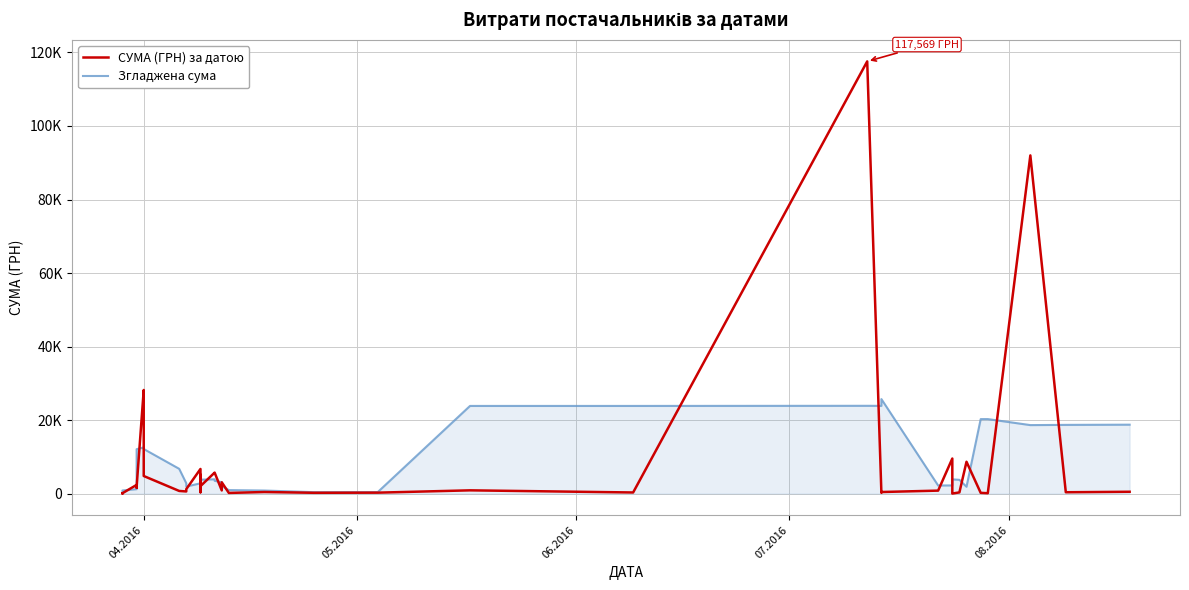

Which series has the largest total across all categories?

Згладжена сума